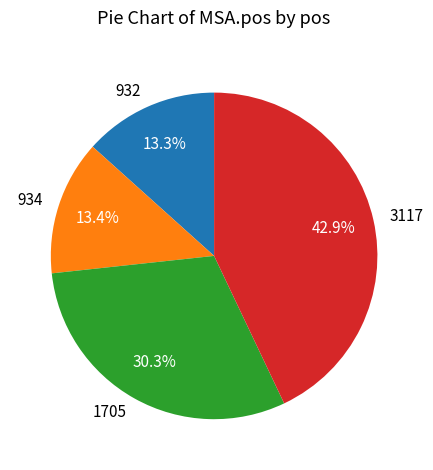

To the nearest percent, what percentage of the pie is 3117?

43%